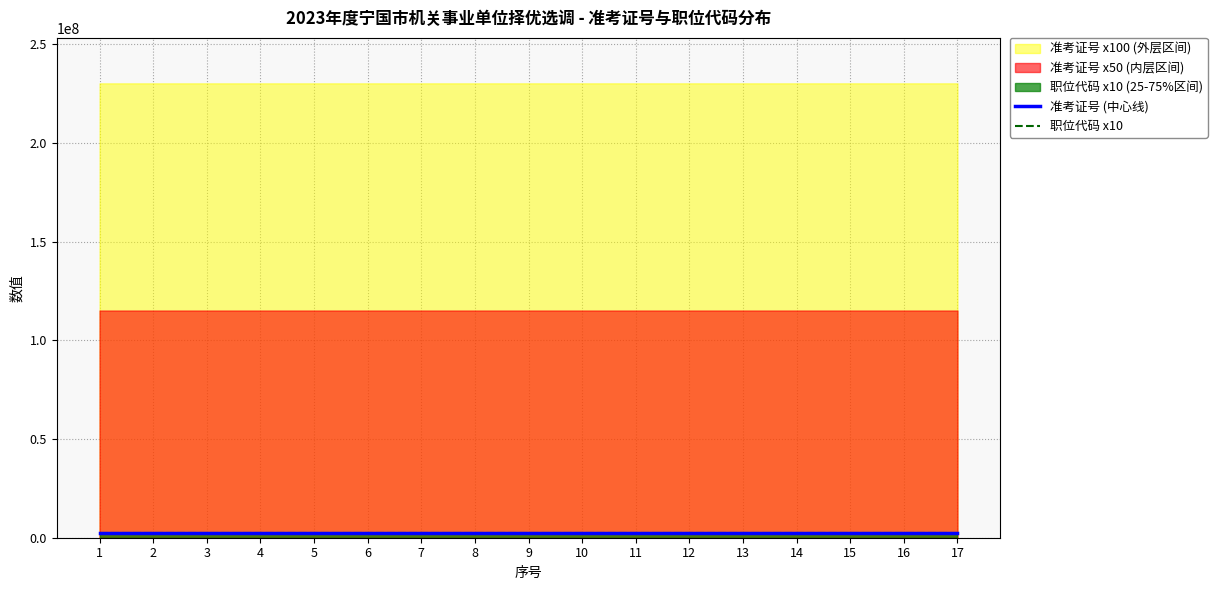

Which label corresponds to the largest value in the chart?

17